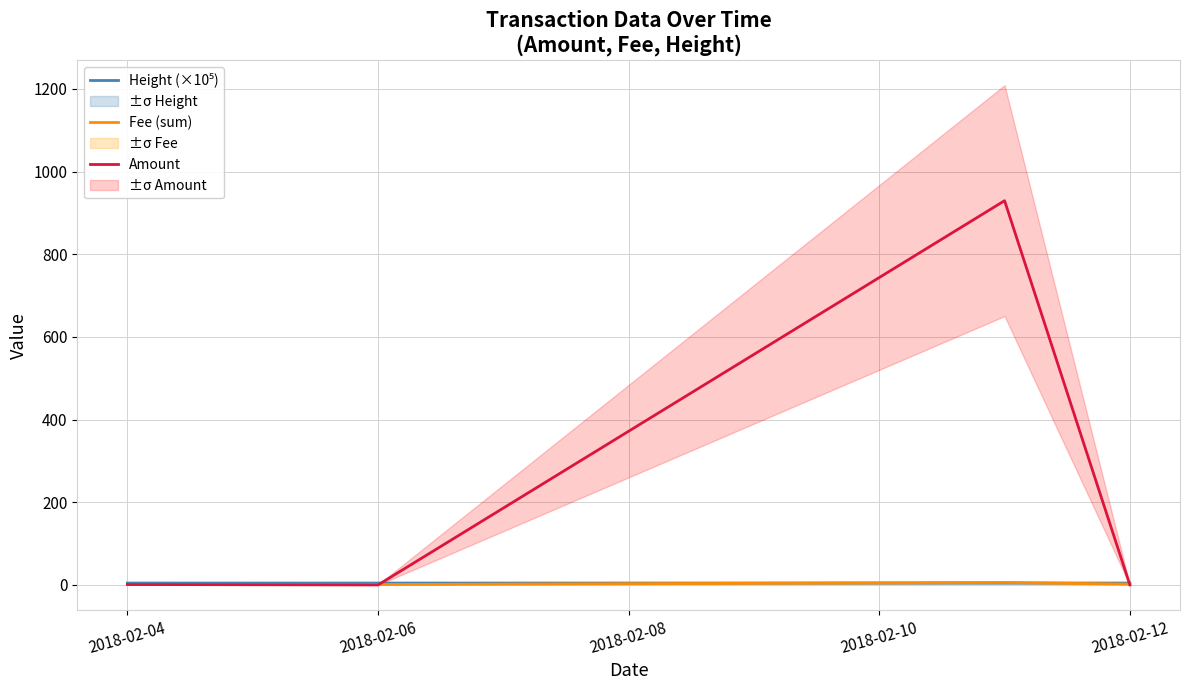

Is the value of Height (×10⁵) at 2018-02-12 greater than the value of Amount at 2018-02-04?

Yes